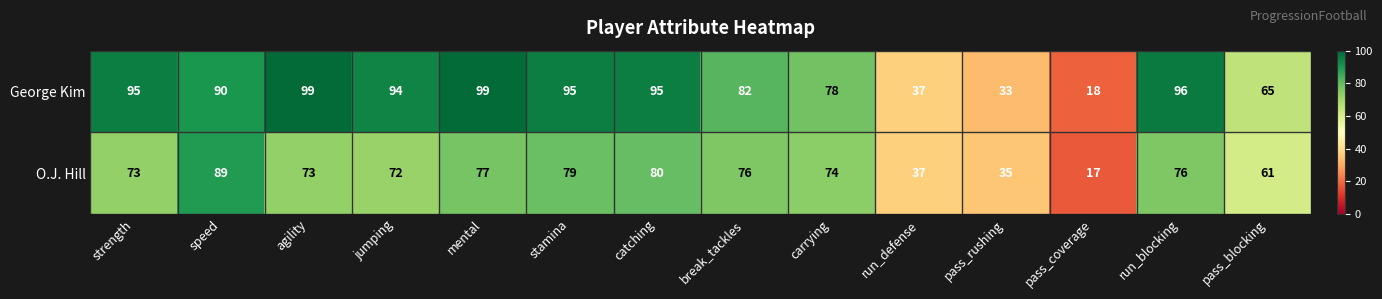

What is the difference between the George Kim values at pass_blocking and stamina?

30